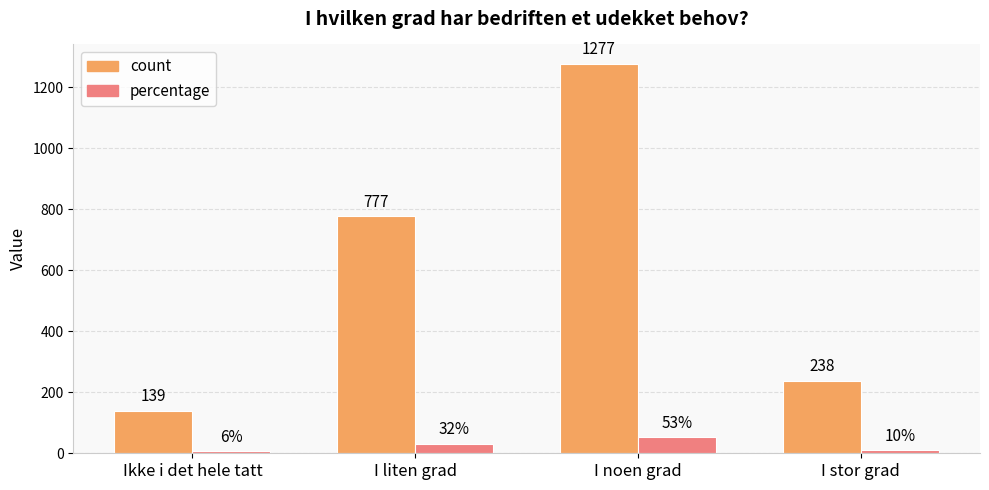

How many groups of bars are there?

4